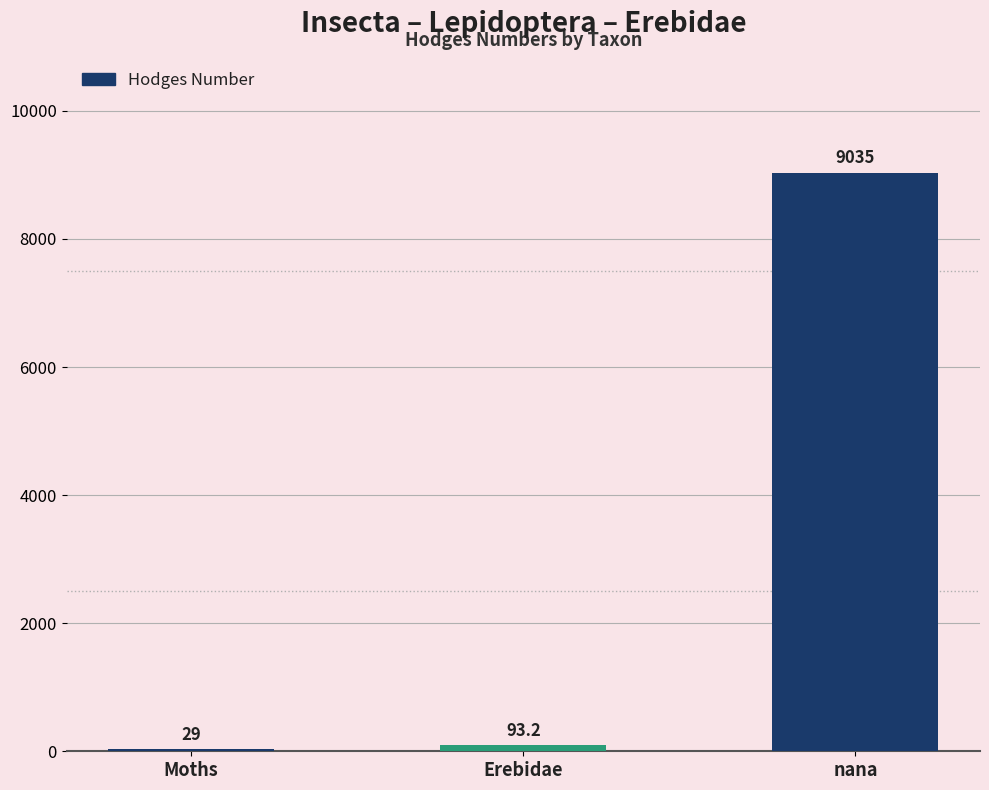

Where is the data nearest to the value 4532?

Erebidae